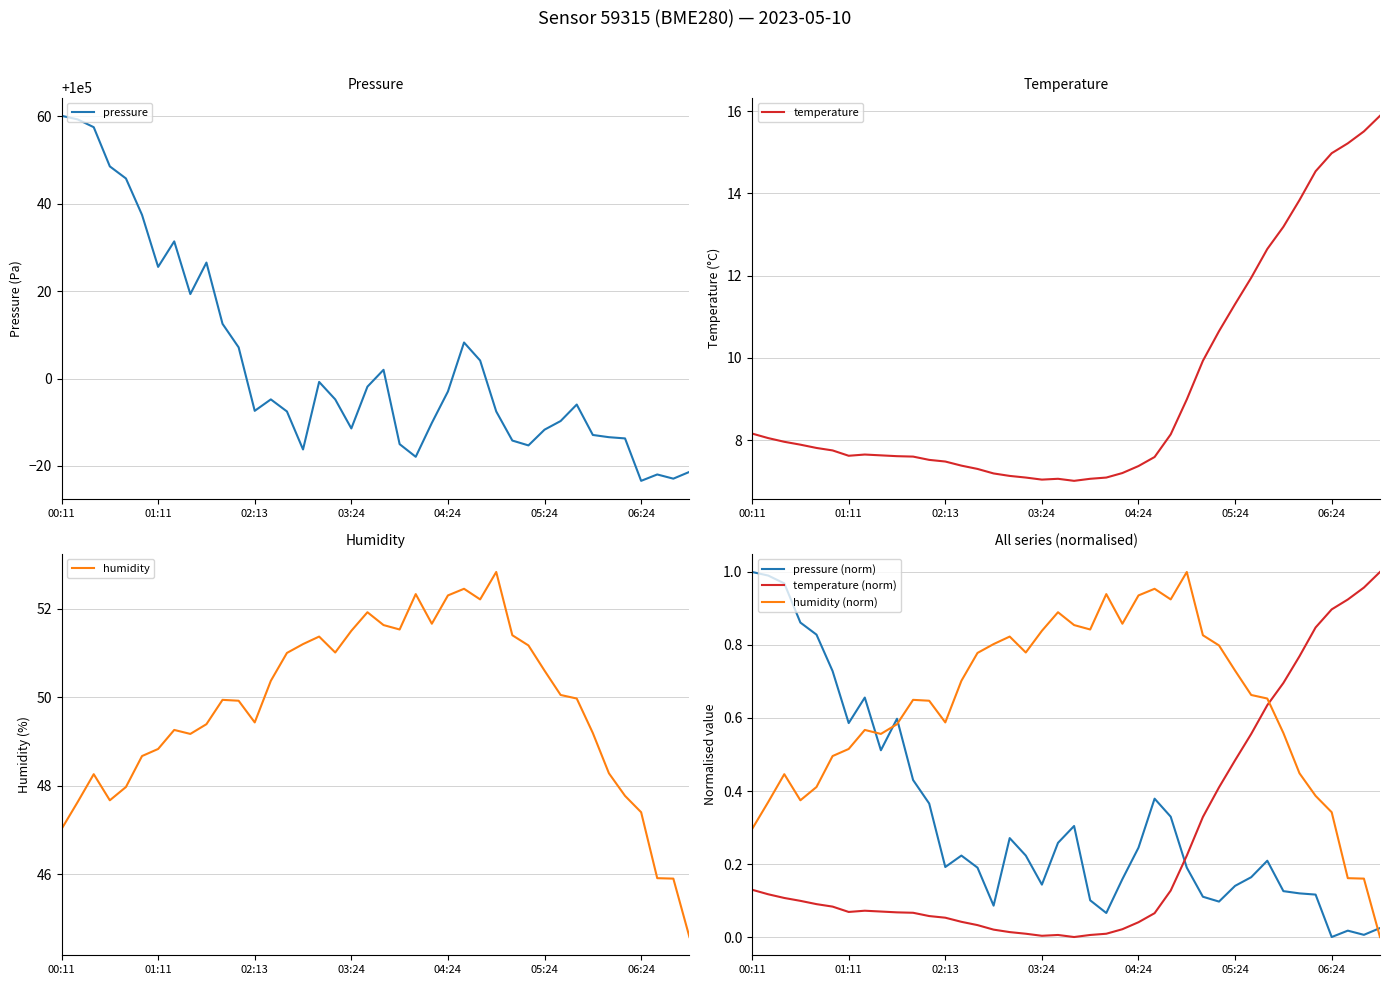

Reading left to right, extract all data points from this chart.

pressure: 100060.1	100059.3	100057.5	100048.6	100045.8	100037.4	100025.6	100031.4	100019.3	100026.5	100012.5	100007.1	99992.6	99995.2	99992.5	99983.8	99999.2	99995.2	99988.6	99998.1	100002.0	99985.0	99982.1	99989.8	99997.0	100008.2	100004.1	99992.5	99985.8	99984.7	99988.3	99990.3	99994.1	99987.1	99986.6	99986.3	99976.6	99978.1	99977.1	99978.6
temperature: 8.2	8.1	8.0	7.9	7.8	7.8	7.6	7.7	7.6	7.6	7.6	7.5	7.5	7.4	7.3	7.2	7.1	7.1	7.0	7.1	7.0	7.1	7.1	7.2	7.4	7.6	8.1	9.0	9.9	10.7	11.3	11.9	12.7	13.2	13.8	14.5	15.0	15.2	15.5	15.9
humidity: 47.0	47.6	48.3	47.7	48.0	48.7	48.8	49.3	49.2	49.4	49.9	49.9	49.4	50.4	51.0	51.2	51.4	51.0	51.5	51.9	51.6	51.5	52.3	51.7	52.3	52.5	52.2	52.8	51.4	51.2	50.6	50.0	50.0	49.2	48.3	47.8	47.4	45.9	45.9	44.6
pressure (norm): 1.0	1.0	1.0	0.9	0.8	0.7	0.6	0.7	0.5	0.6	0.4	0.4	0.2	0.2	0.2	0.1	0.3	0.2	0.1	0.3	0.3	0.1	0.1	0.2	0.2	0.4	0.3	0.2	0.1	0.1	0.1	0.2	0.2	0.1	0.1	0.1	0.0	0.0	0.0	0.0
temperature (norm): 0.1	0.1	0.1	0.1	0.1	0.1	0.1	0.1	0.1	0.1	0.1	0.1	0.1	0.0	0.0	0.0	0.0	0.0	0.0	0.0	0.0	0.0	0.0	0.0	0.0	0.1	0.1	0.2	0.3	0.4	0.5	0.6	0.6	0.7	0.8	0.8	0.9	0.9	1.0	1.0
humidity (norm): 0.3	0.4	0.4	0.4	0.4	0.5	0.5	0.6	0.6	0.6	0.6	0.6	0.6	0.7	0.8	0.8	0.8	0.8	0.8	0.9	0.9	0.8	0.9	0.9	0.9	1.0	0.9	1.0	0.8	0.8	0.7	0.7	0.7	0.6	0.4	0.4	0.3	0.2	0.2	0.0